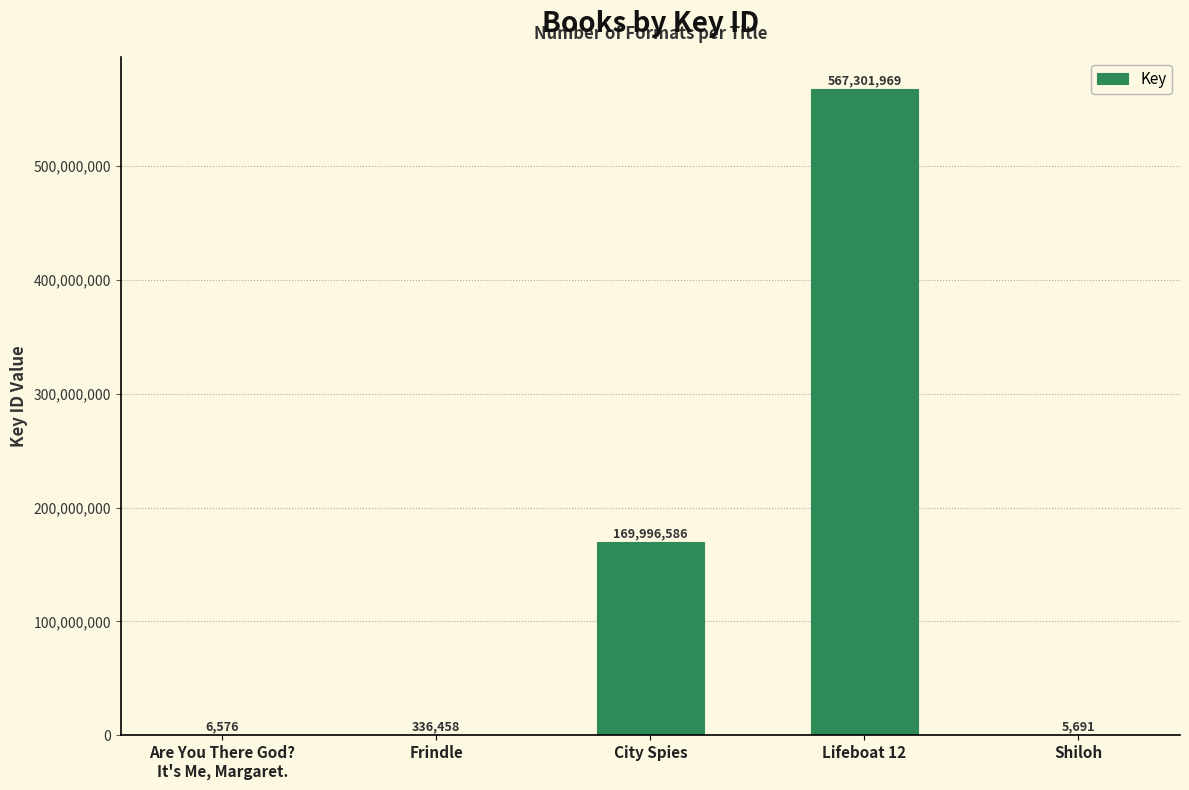

What is the greatest value displayed?

567301969